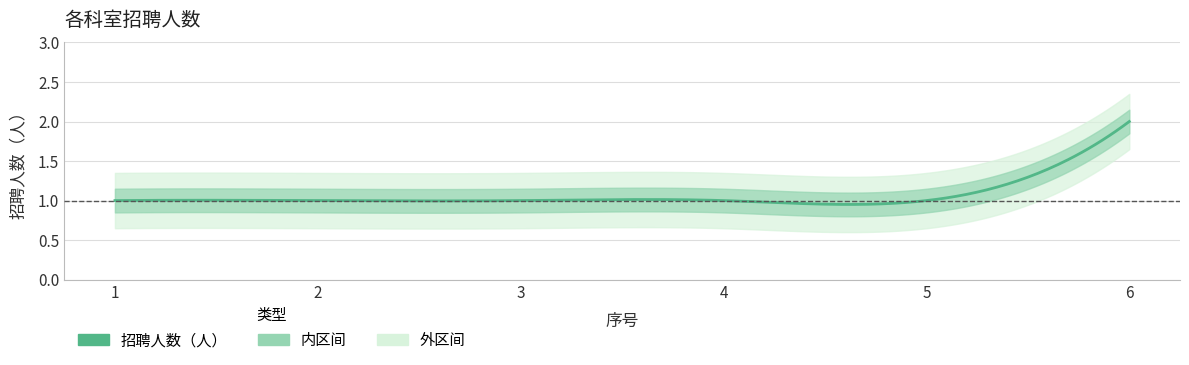

List the labels in order of value, largest first.

6, 1, 2, 3, 4, 5